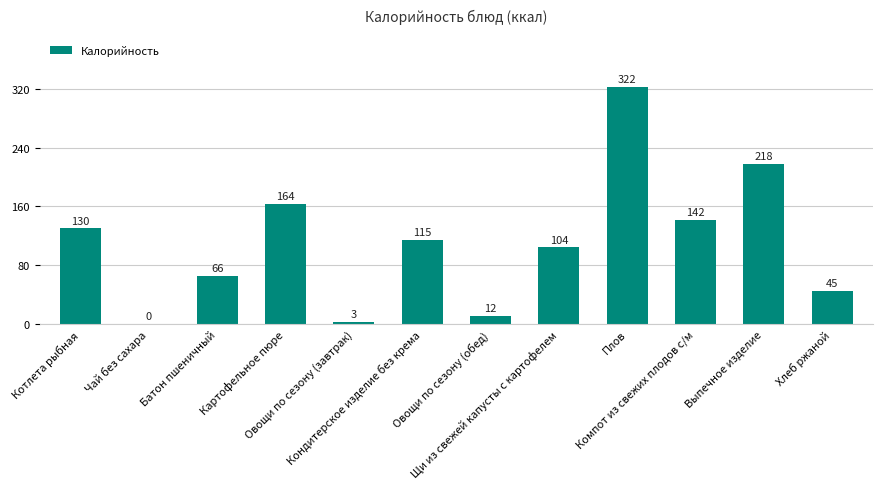

What is the ratio of the value at Выпечное изделие to the value at Котлета рыбная?

1.7